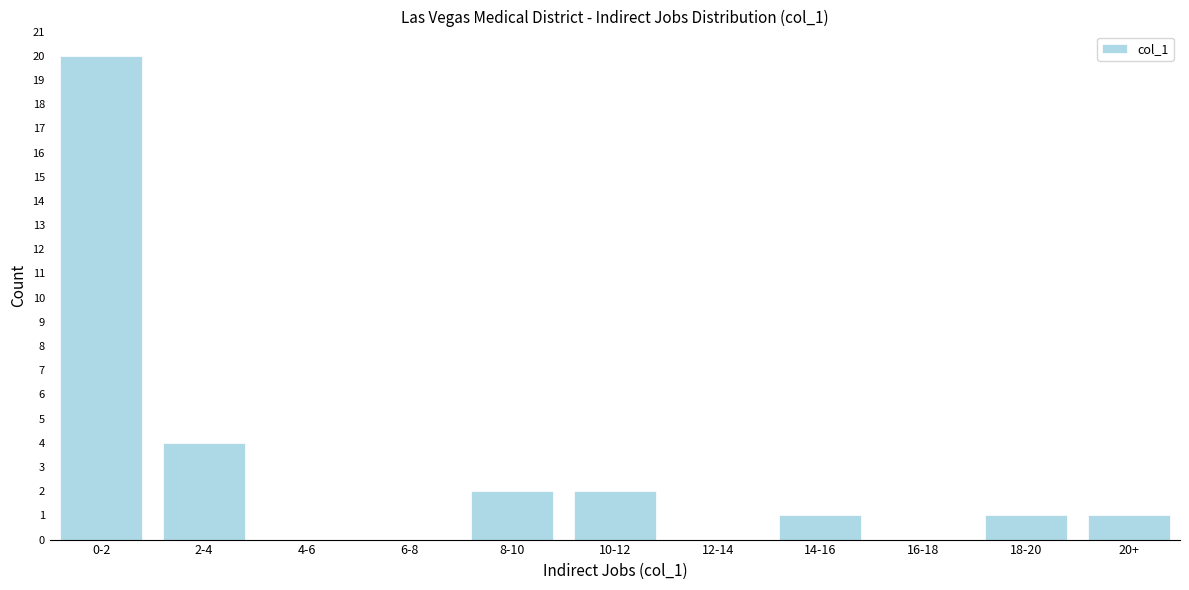

Reading left to right, transcribe all the data shown in this chart.

0-2=20	2-4=4	4-6=0	6-8=0	8-10=2	10-12=2	12-14=0	14-16=1	16-18=0	18-20=1	20+=1